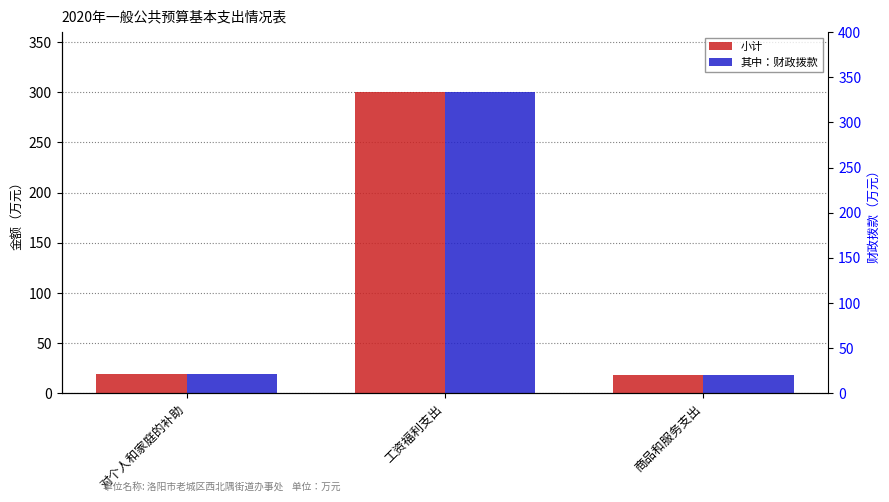

Is it true that 其中：财政拨款 equals 33.9 at 对个人和家庭的补助?

False